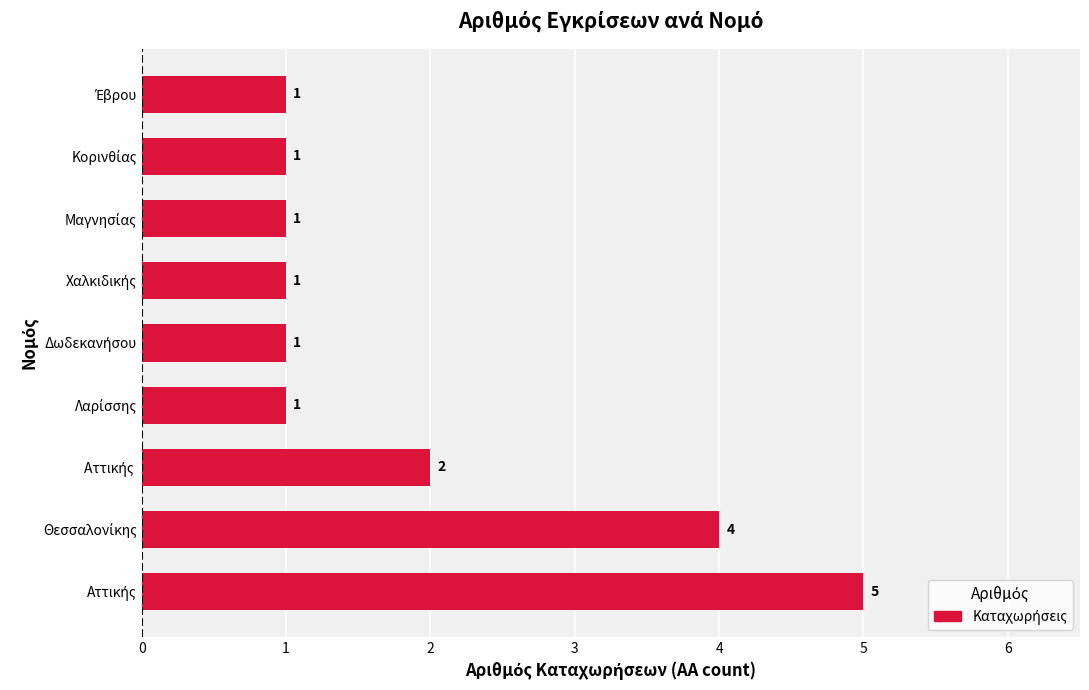

What is the greatest value displayed?

5